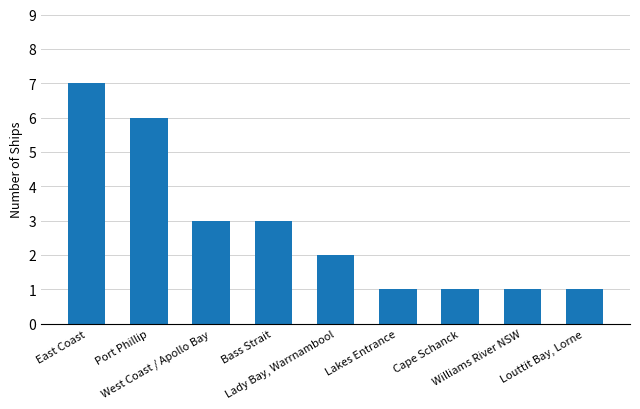

What is the change in value from Port Phillip to Cape Schanck?

-5